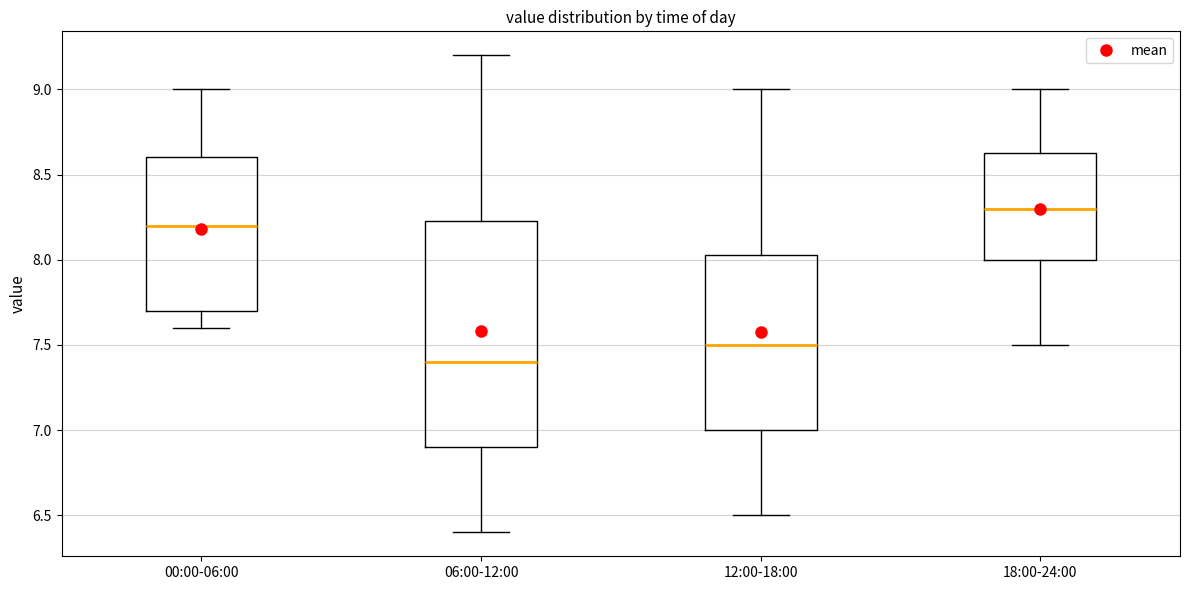

Which box is the tallest, from its lower edge to its upper edge?

06:00-12:00